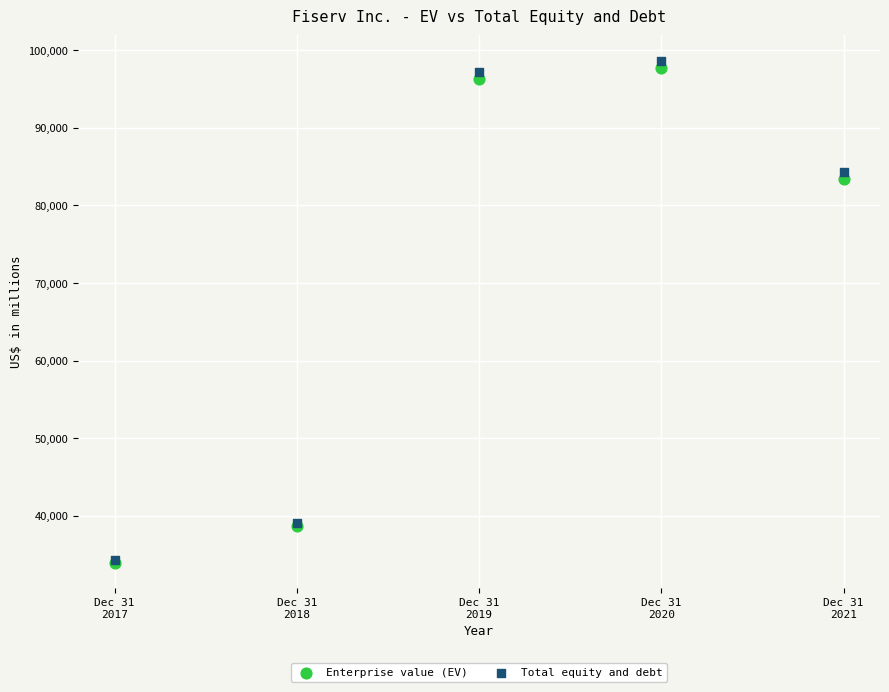

In the Total equity and debt series, what Y value is closest to 66461?

84281